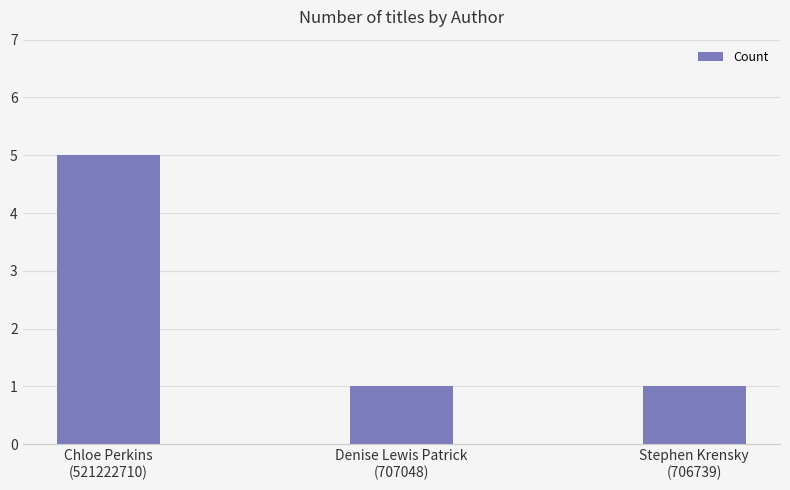

What is the sum of all values?

7